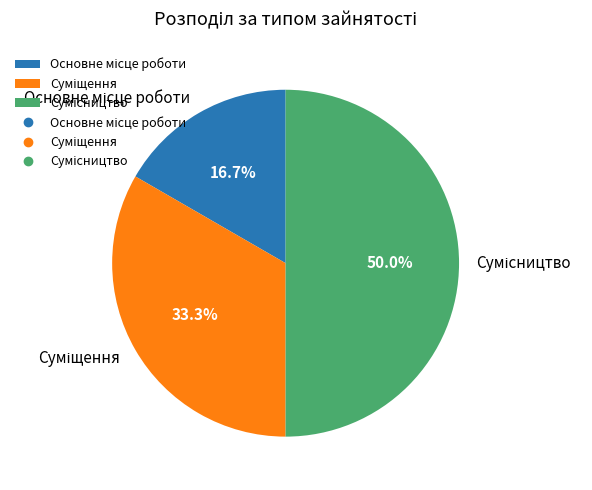

Count the number of slices in the pie.

3